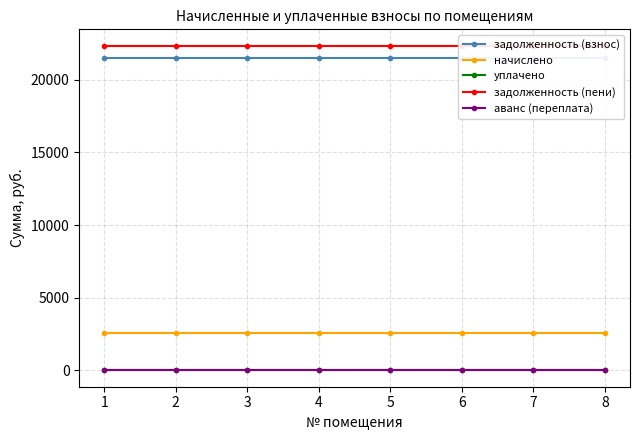

Reading left to right, what are all the values shown in this chart?

задолженность (взнос): 1=21487.7	2=21487.7	3=21487.7	4=21487.7	5=21487.7	6=21487.7	7=21487.7	8=21487.7
начислено: 1=2592.0	2=2592.0	3=2592.0	4=2592.0	5=2592.0	6=2592.0	7=2592.0	8=2592.0
уплачено: 1=0.0	2=0.0	3=0.0	4=0.0	5=0.0	6=0.0	7=0.0	8=0.0
задолженность (пени): 1=22351.7	2=22351.7	3=22351.7	4=22351.7	5=22351.7	6=22351.7	7=22351.7	8=22351.7
аванс (переплата): 1=0.0	2=0.0	3=0.0	4=0.0	5=0.0	6=0.0	7=0.0	8=0.0